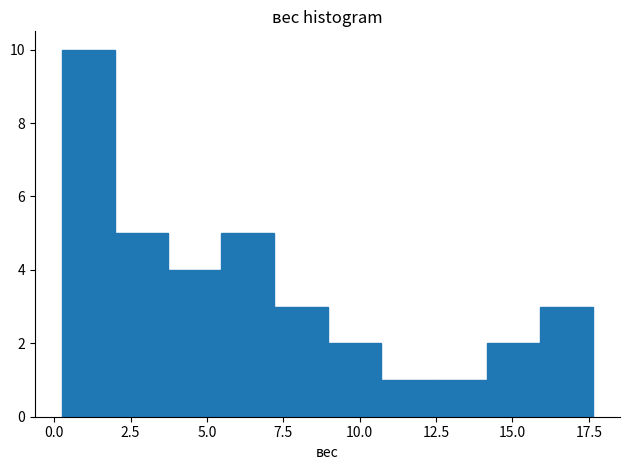

Read against the x-axis, roughly where is the centre of the tallest bar?

1.0